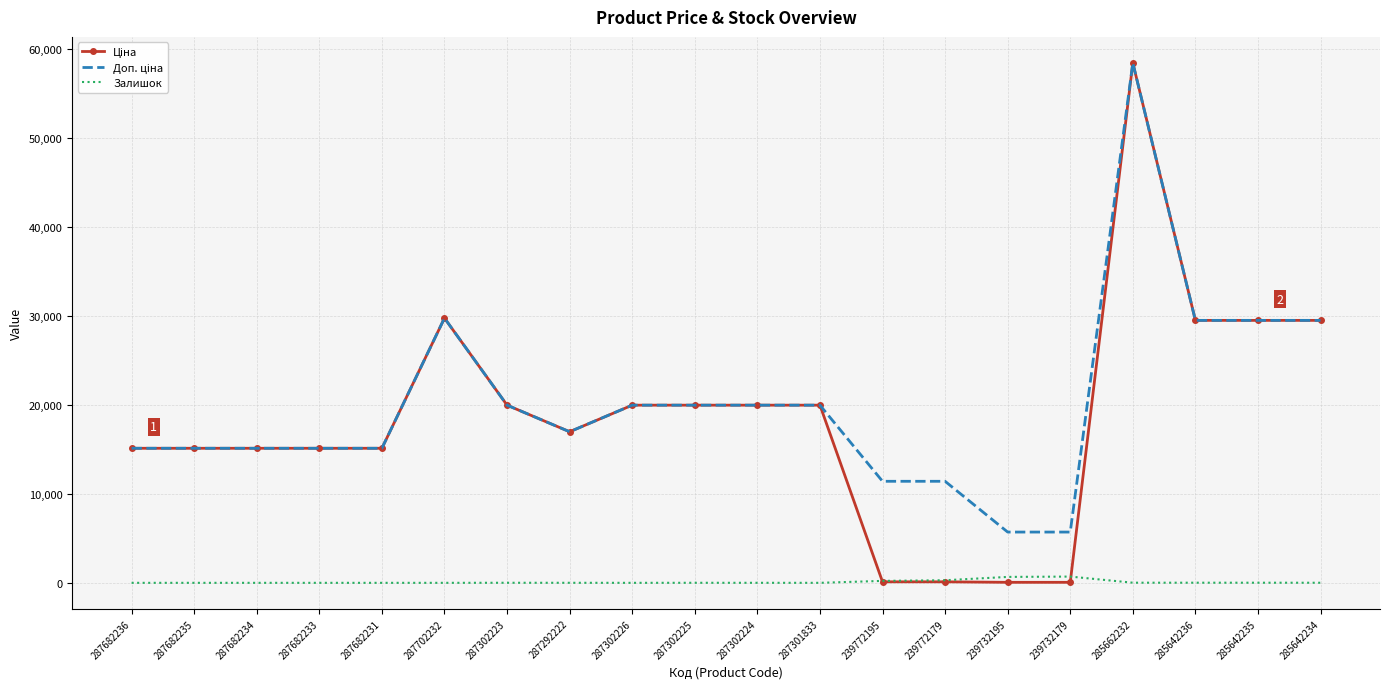

At which category is the sum across all series the highest?

285662232